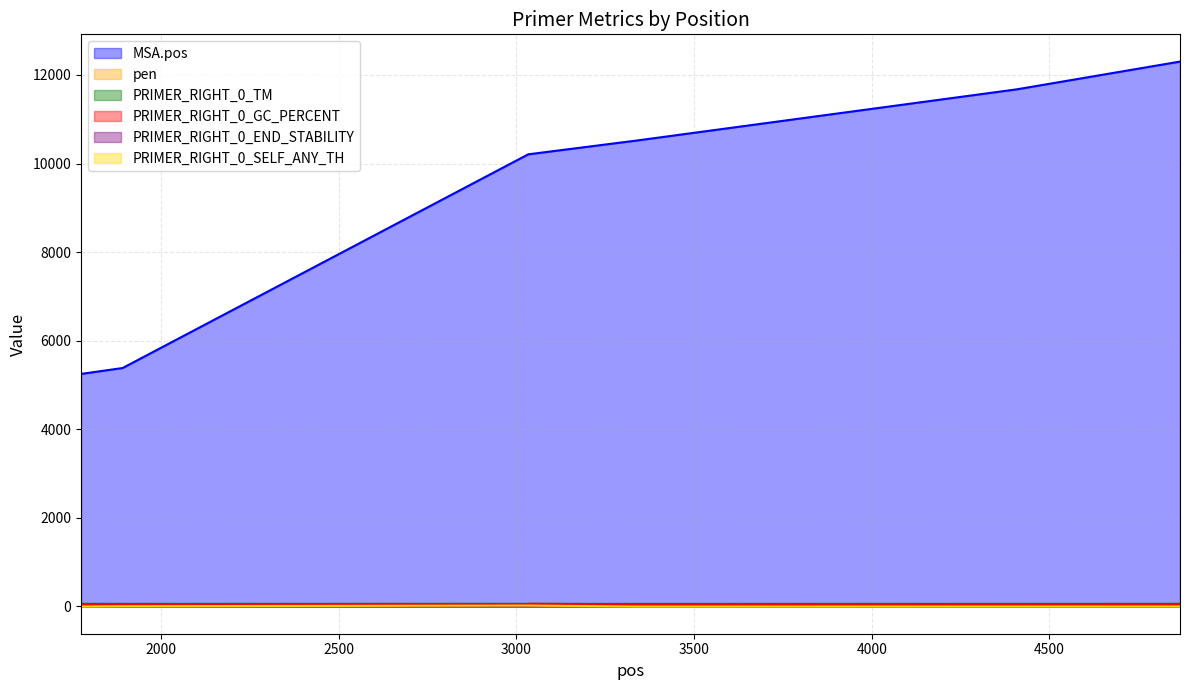

True or false: MSA.pos has more than 2 interior local peaks.

False